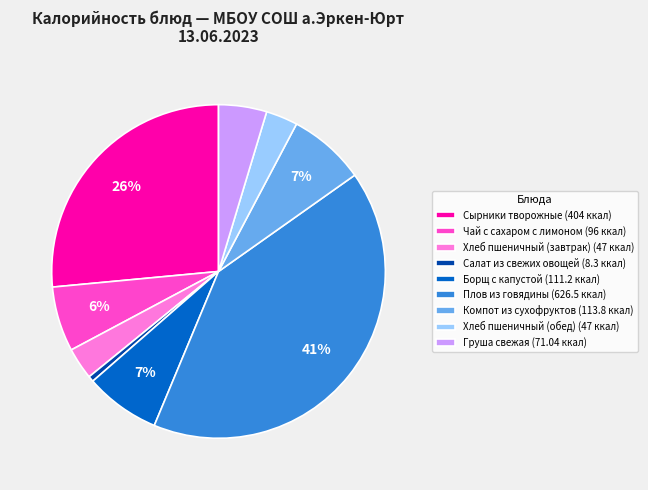

What is the ratio of the value at Хлеб пшеничный (обед) to the value at Компот из сухофруктов?

0.4